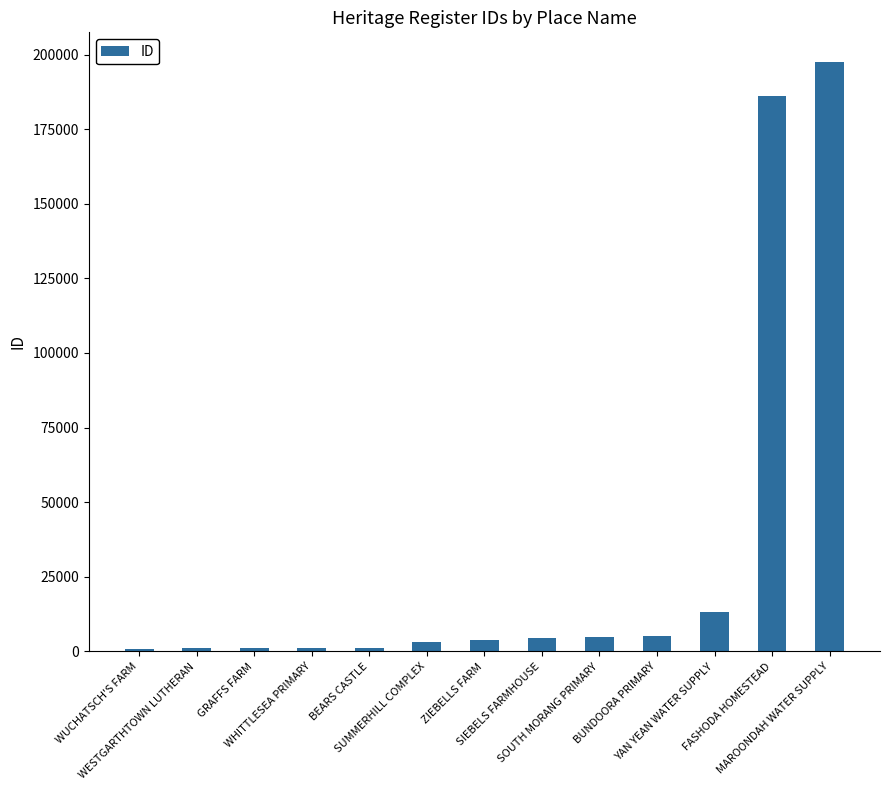

What is the sum of all values?

423852